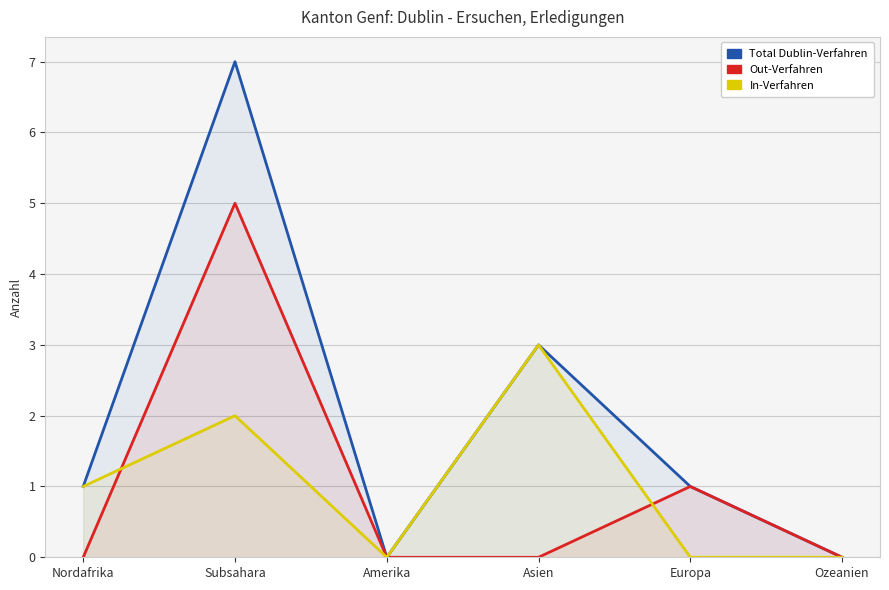

Reading right to left, extract all data points from this chart.

Total Dublin-Verfahren: Ozeanien=0	Europa=1	Asien=3	Amerika=0	Subsahara=7	Nordafrika=1
Out-Verfahren: Ozeanien=0	Europa=1	Asien=0	Amerika=0	Subsahara=5	Nordafrika=0
In-Verfahren: Ozeanien=0	Europa=0	Asien=3	Amerika=0	Subsahara=2	Nordafrika=1